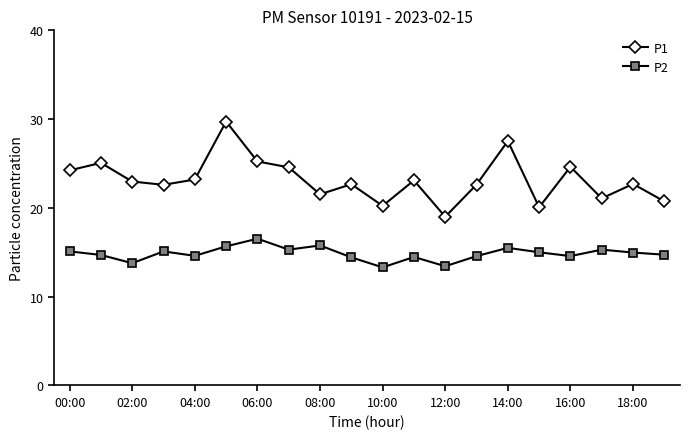

Which series has the widest spread of values?

P1